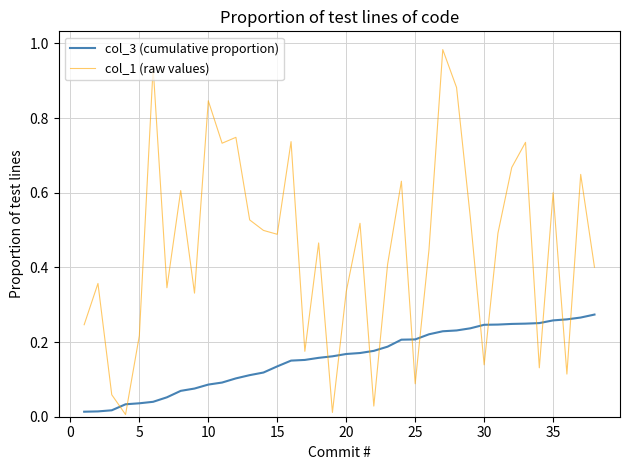

List the series in order of their peak value, lowest first.

col_3 (cumulative proportion), col_1 (raw values)